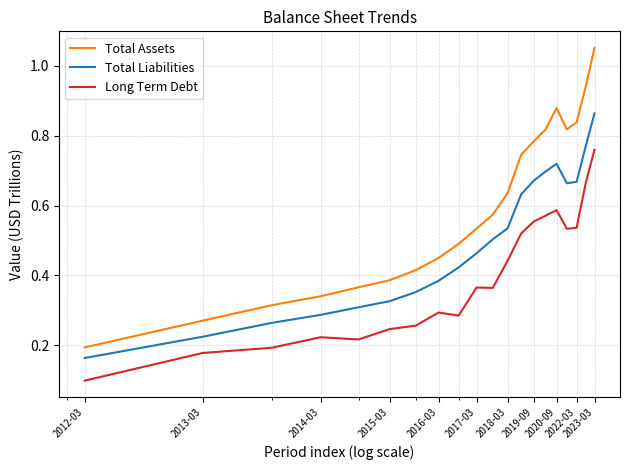

True or false: Total Liabilities and Long Term Debt intersect in this chart.

False